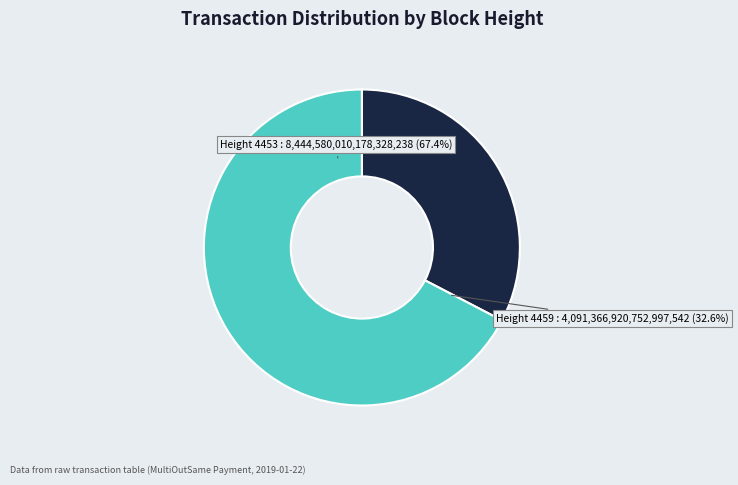

True or false: 4459 accounts for 33% of the total.

True